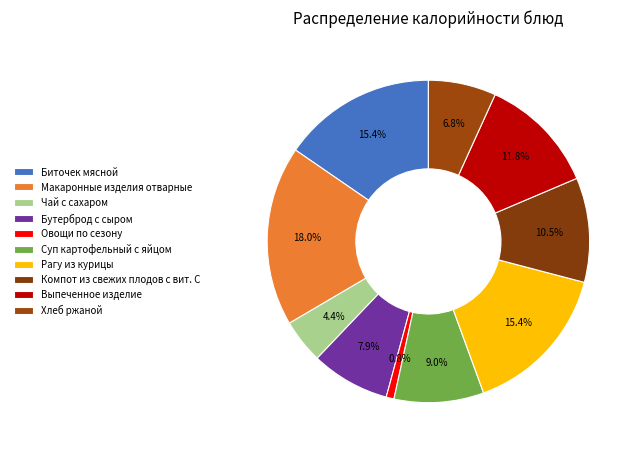

Which slice is the smallest?

Овощи по сезону